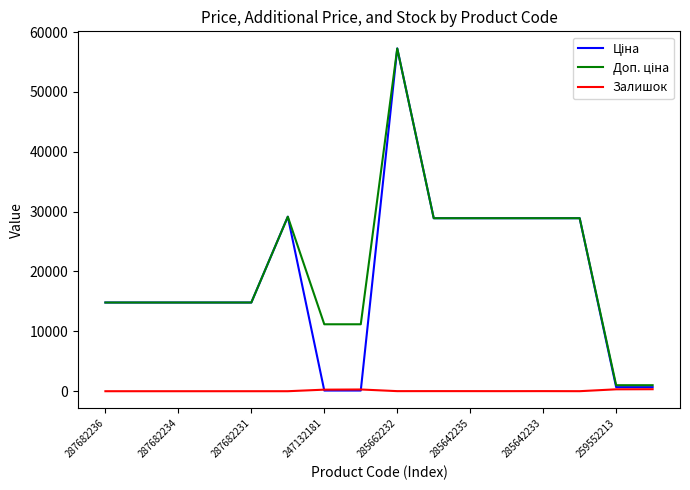

What is the greatest value displayed?

57258.0